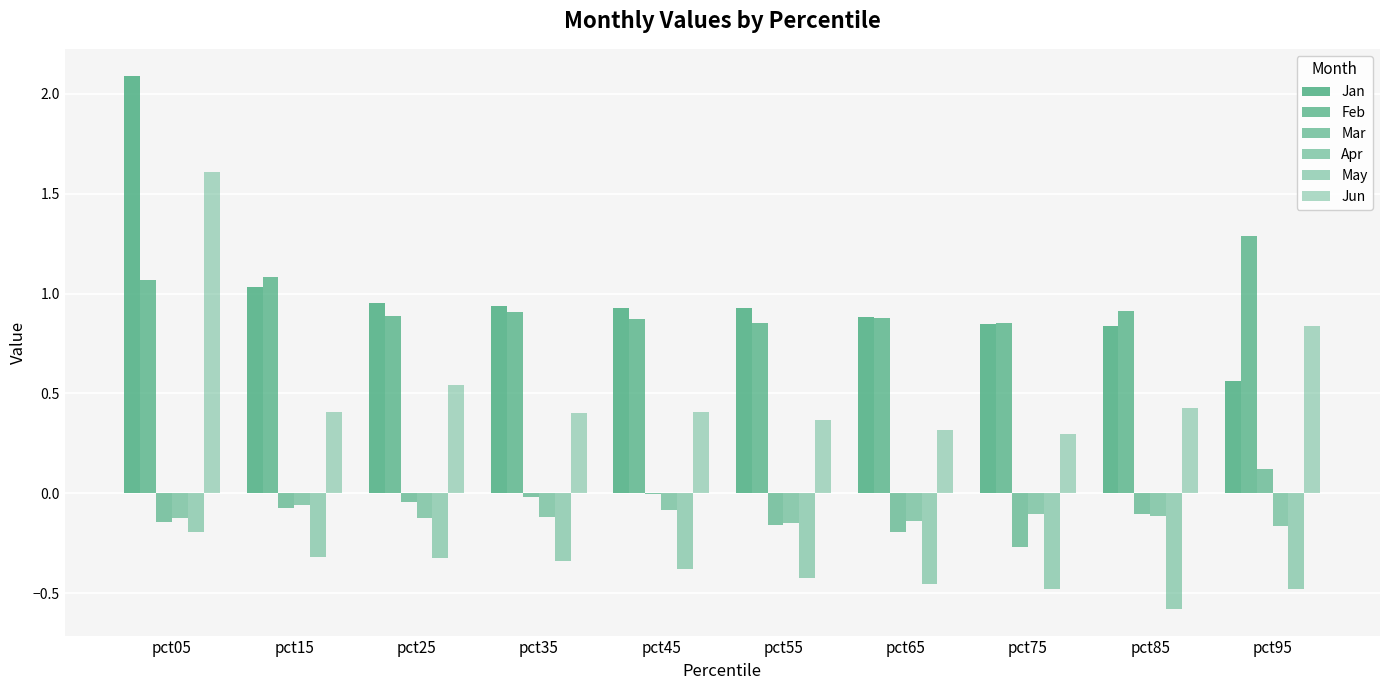

How many groups of bars are there?

10